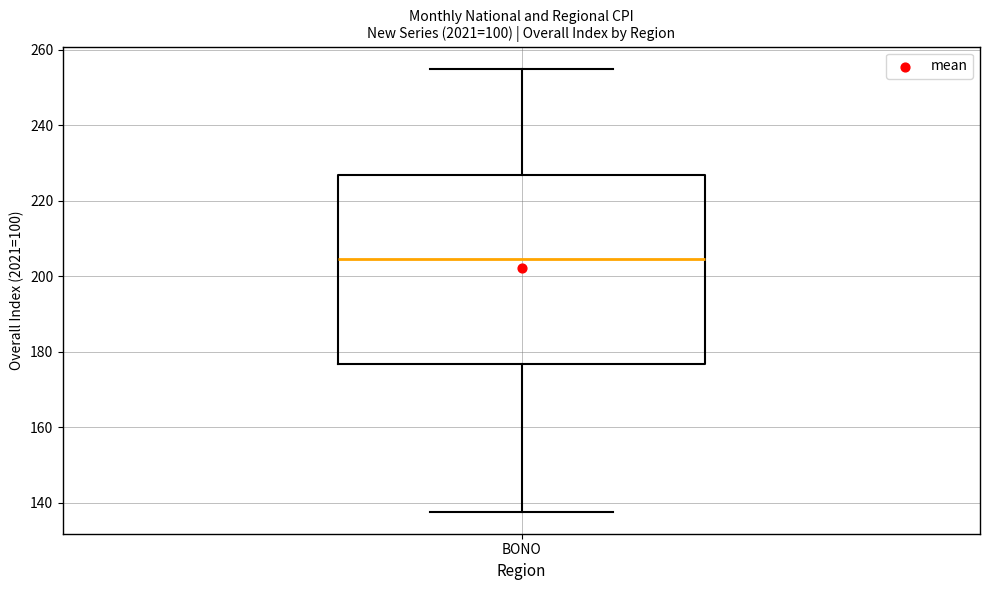

Transcribe this box plot: give where the median line is, the range the box spans, and where the two whiskers end, as read against the y-axis. The values are not printed on the chart, so give them approximately, as read against the axis.

median 204, box 176 to 226, whiskers 138 to 254